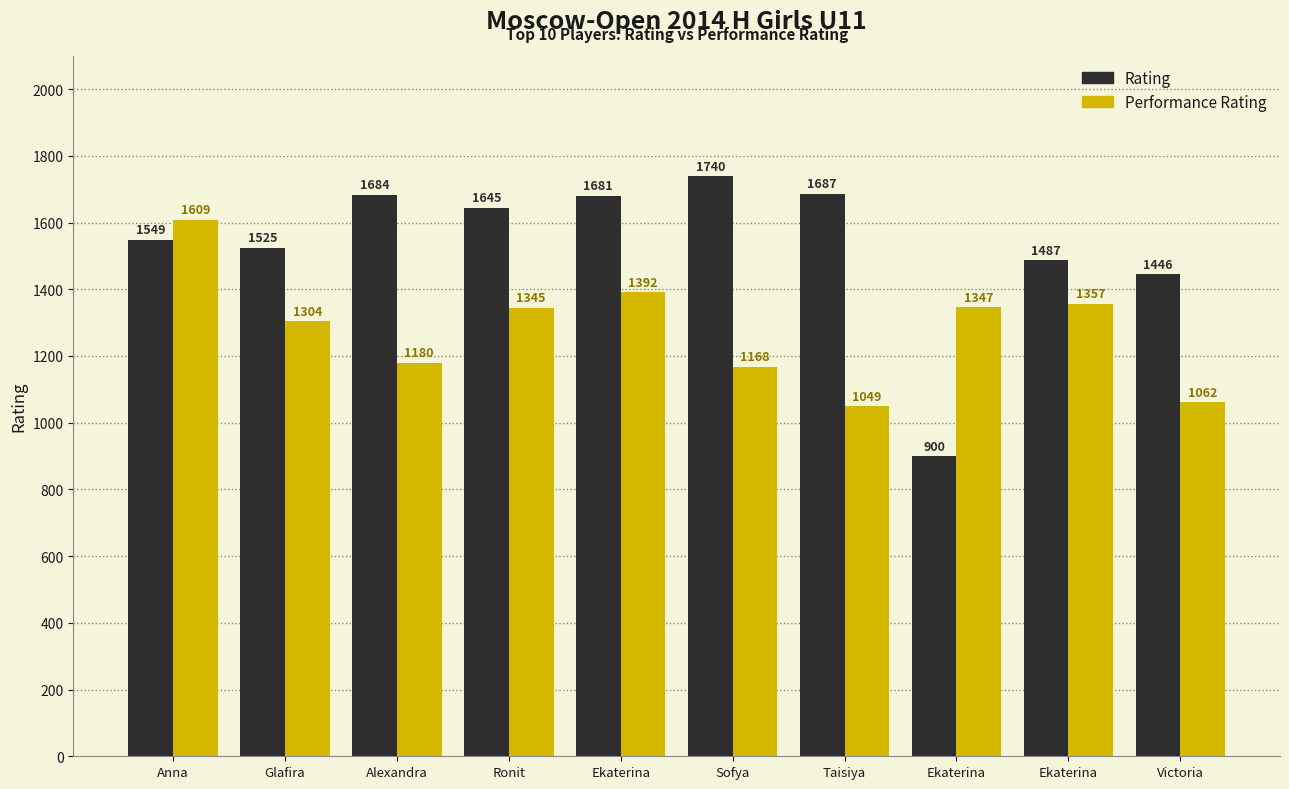

Are the bars grouped side by side (vs. stacked)?

Yes